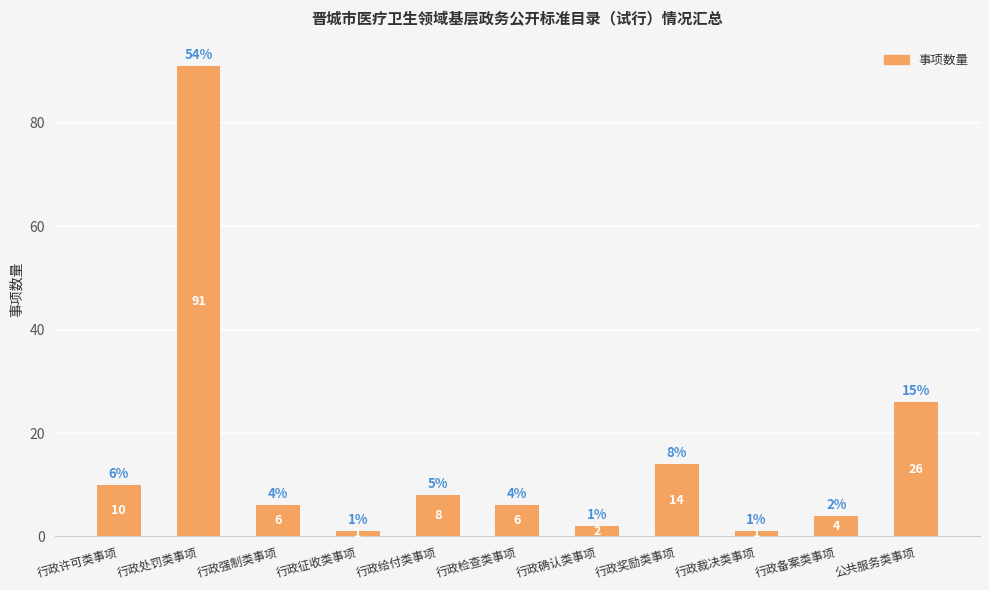

Reading left to right, list all the values displayed in this chart.

10	91	6	1	8	6	2	14	1	4	26